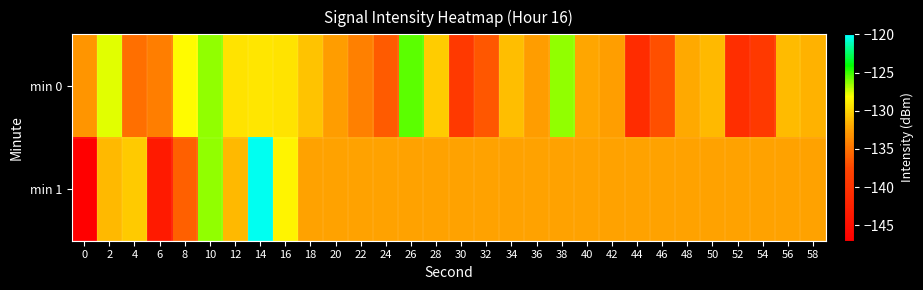

How many categories are shown in the chart?

30